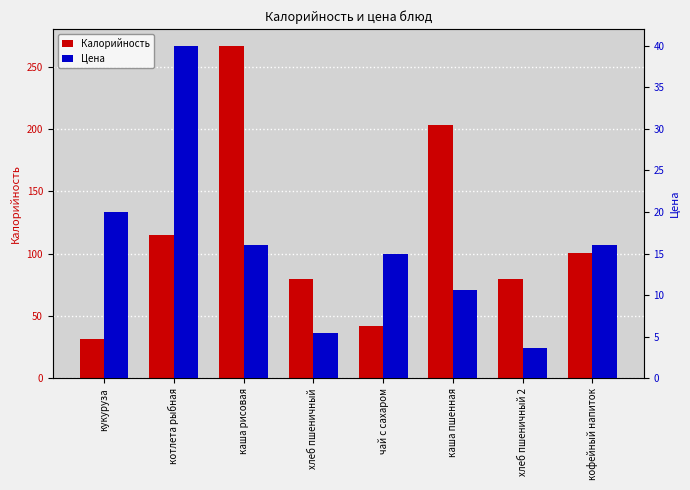

What is the value of the Цена bar at the 6th from the left?

10.6